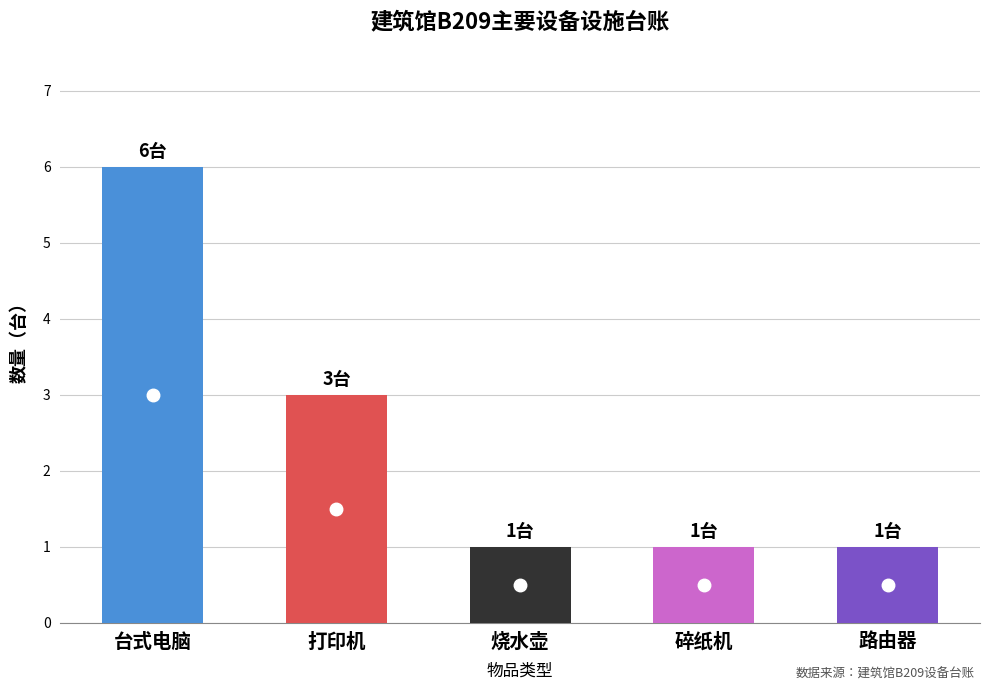

True or false: the data shows 1 at 路由器.

True